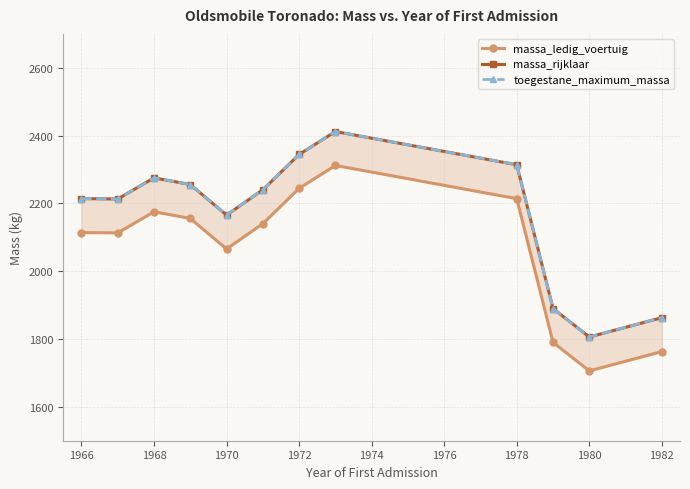

True or false: massa_ledig_voertuig has a value of 2113.0 at 1966.

True